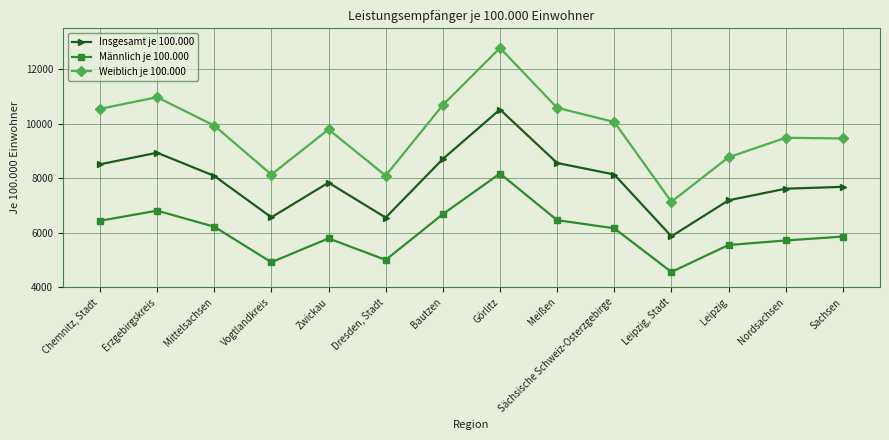

At which category is the sum across all series the highest?

Görlitz